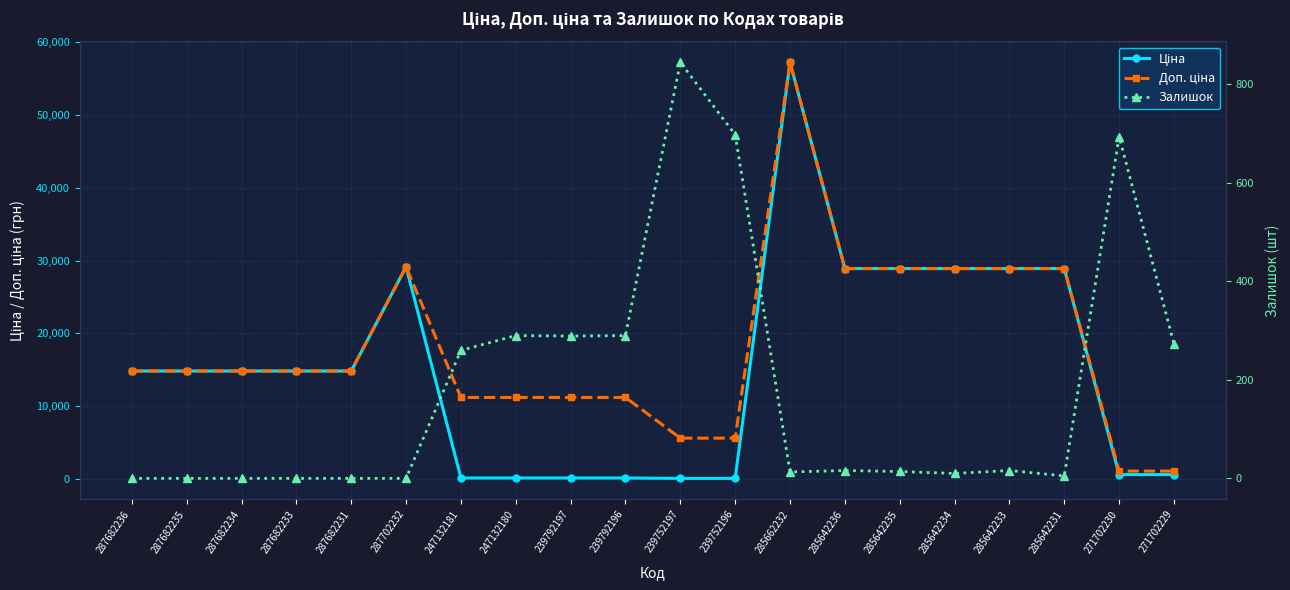

How many data points does each series have?

20